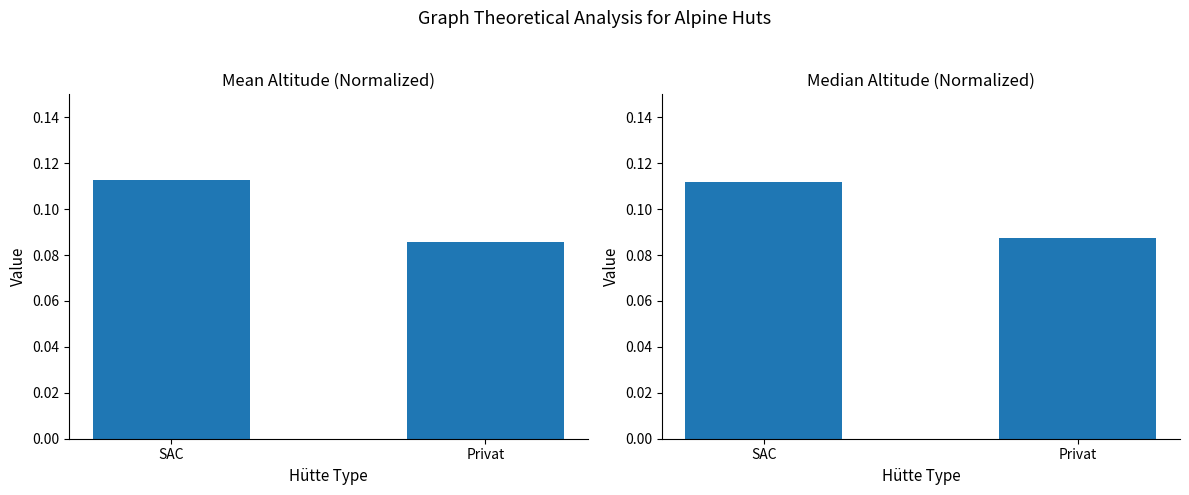

At SAC, list the series in order from largest to smallest.

Mean Altitude (normalized), Median Altitude (normalized)